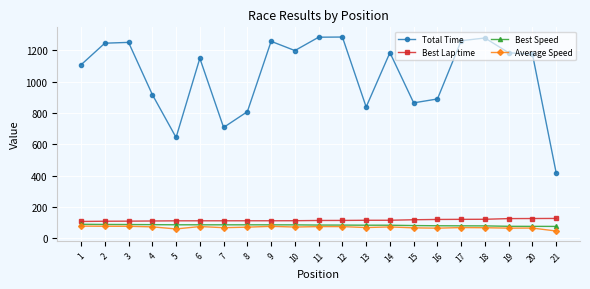

Which series has the largest total across all categories?

Total Time